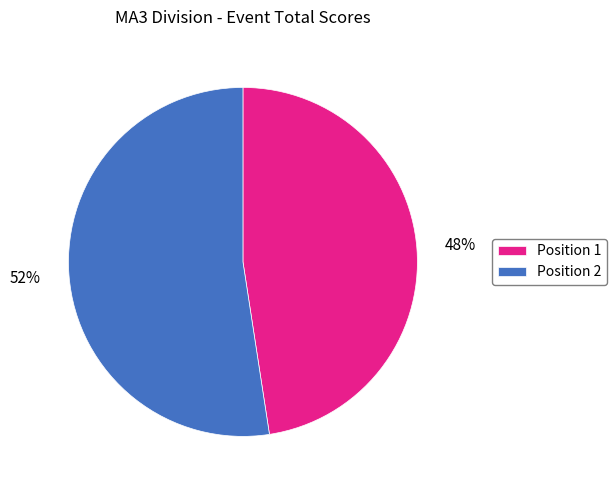

What is the ratio of the value at Position 2 to the value at Position 1?

1.1